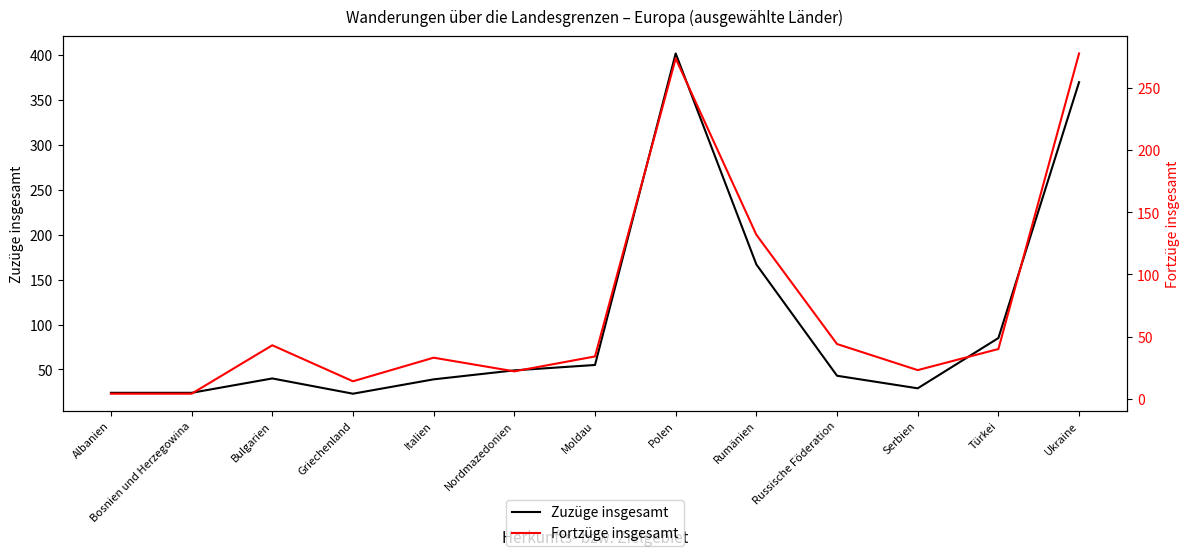

Reading right to left, what are all the values shown in this chart?

Zuzüge insgesamt: Ukraine=370	Türkei=85	Serbien=29	Russische Föderation=43	Rumänien=167	Polen=402	Moldau=55	Nordmazedonien=49	Italien=39	Griechenland=23	Bulgarien=40	Bosnien und Herzegowina=24	Albanien=24
Fortzüge insgesamt: Ukraine=278	Türkei=40	Serbien=23	Russische Föderation=44	Rumänien=132	Polen=274	Moldau=34	Nordmazedonien=22	Italien=33	Griechenland=14	Bulgarien=43	Bosnien und Herzegowina=4	Albanien=4